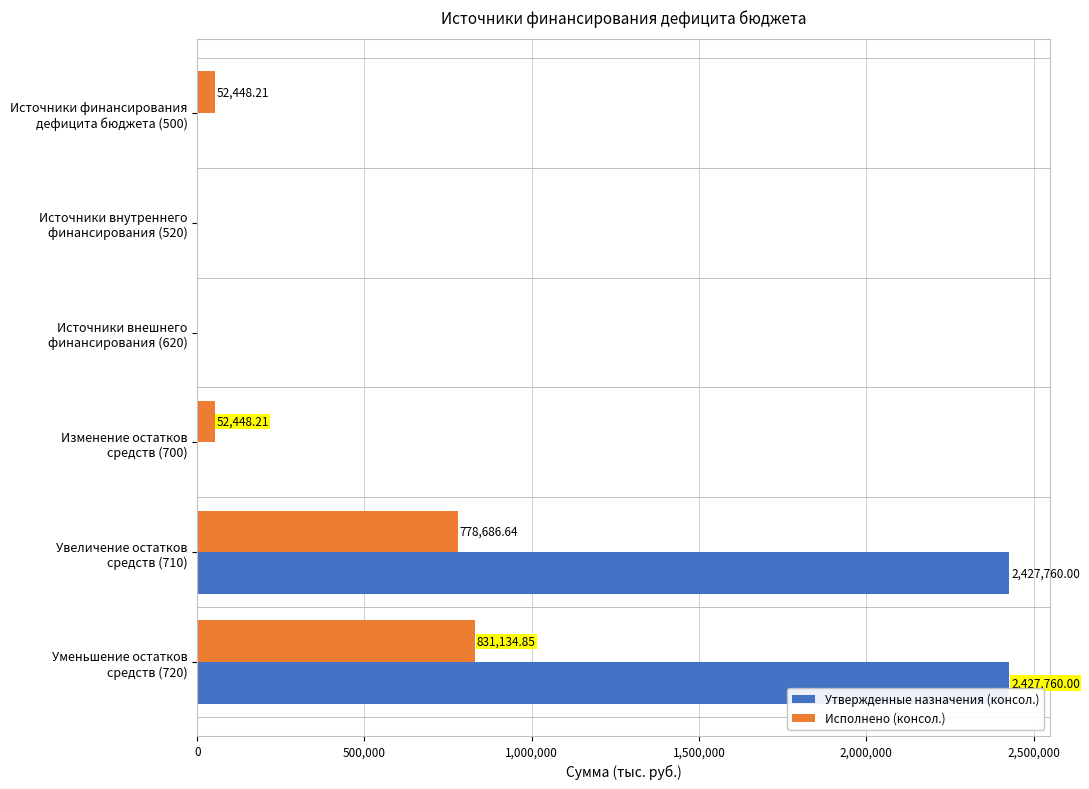

What is the sum of all Исполнено (консол.) values?

1714717.9